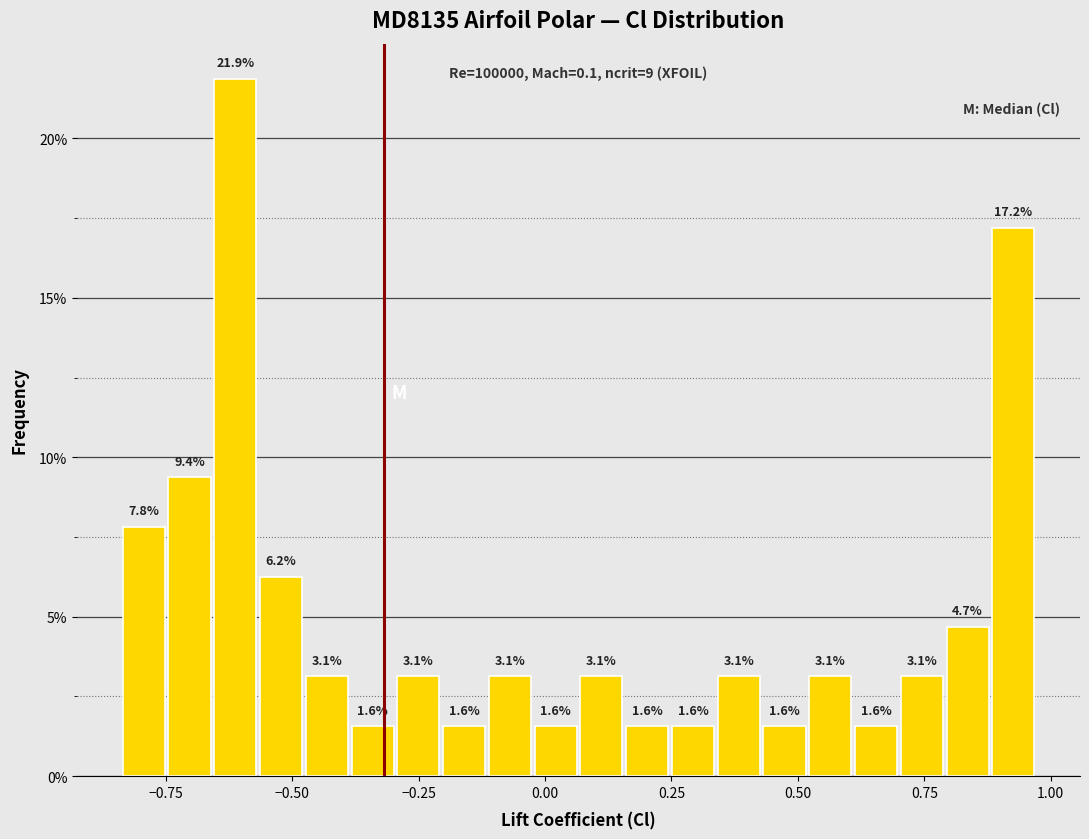

Read against the x-axis, roughly where is the centre of the tallest bar?

-0.60